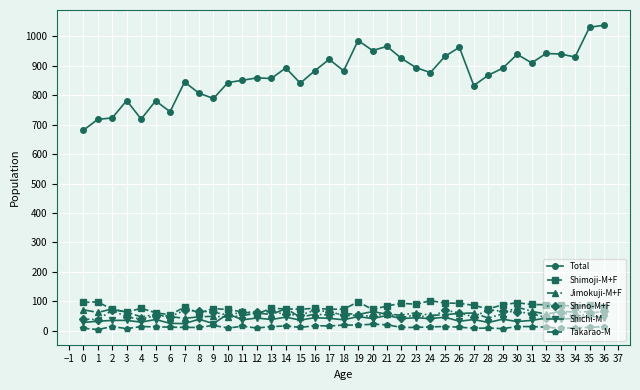

What is the maximum value shown in the chart?

1038